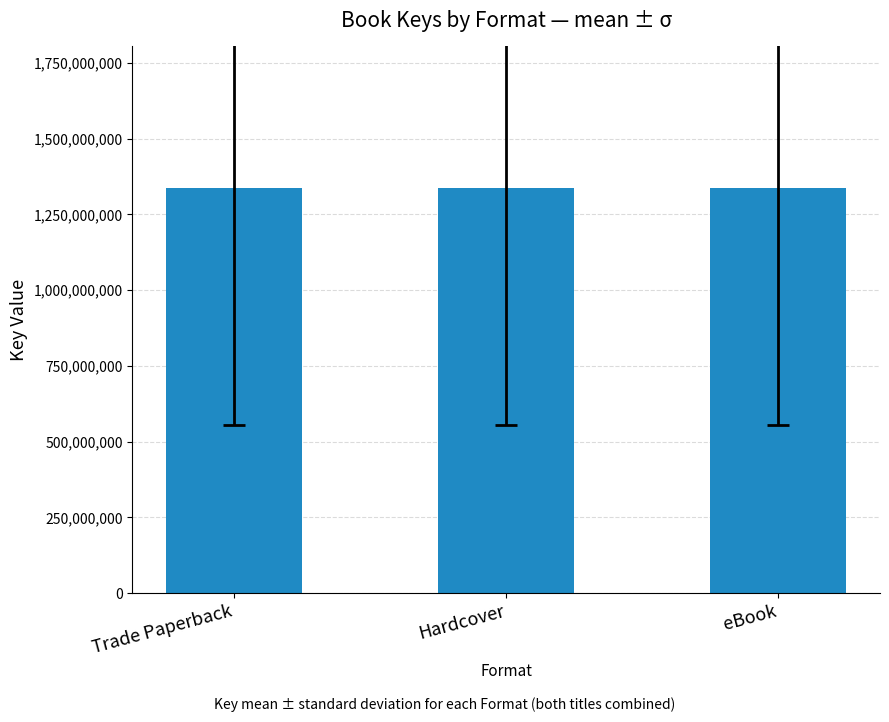

What is the difference between the maximum and minimum values?

1566131450